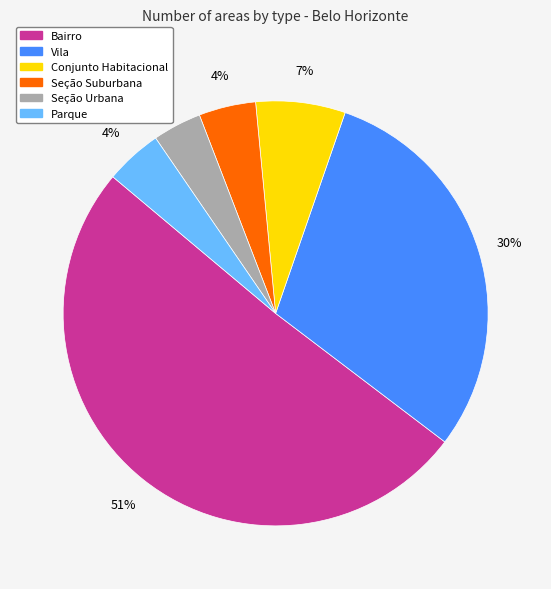

What percentage is the Seção Urbana slice, to the nearest percent?

4%